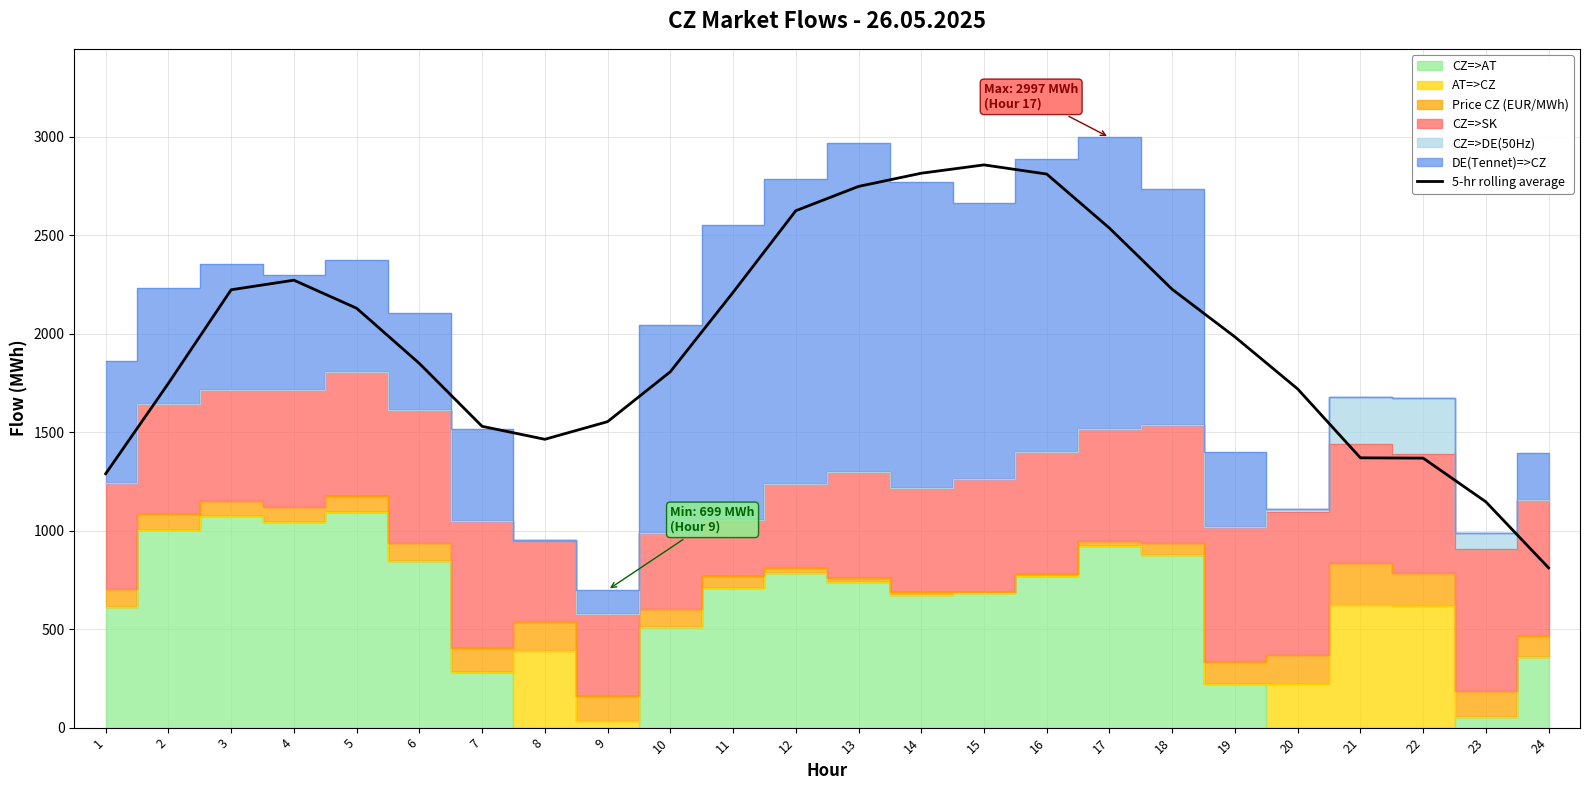

Where is the first local minimum?

8